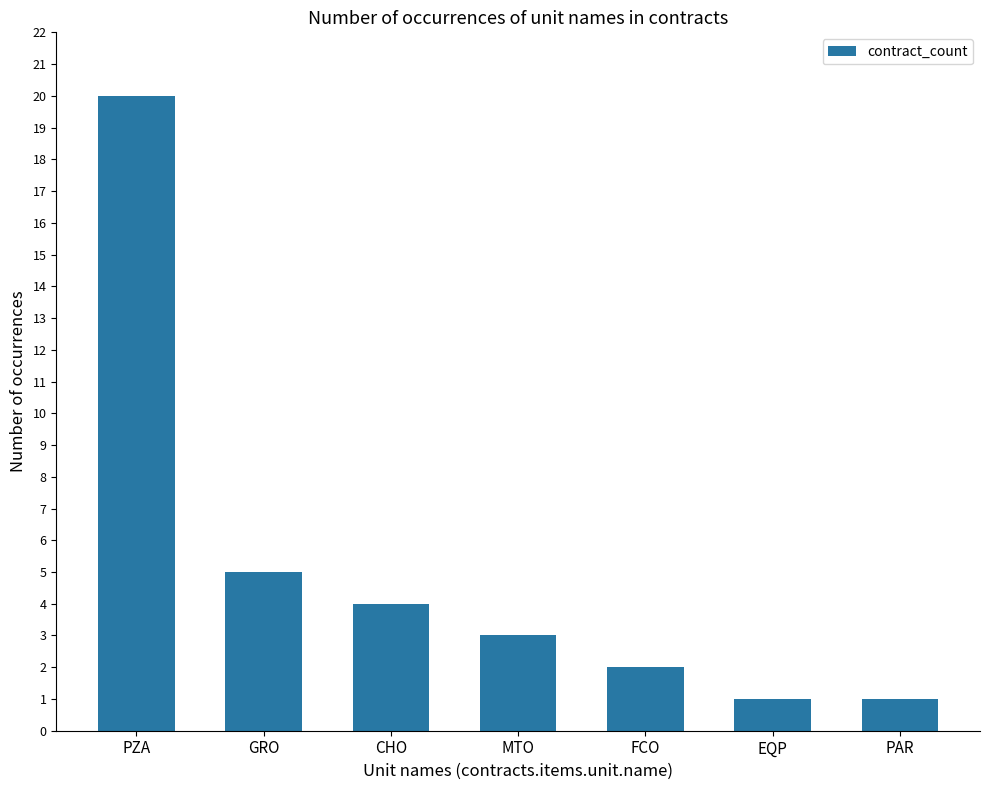

What is the change in value from PZA to CHO?

-16